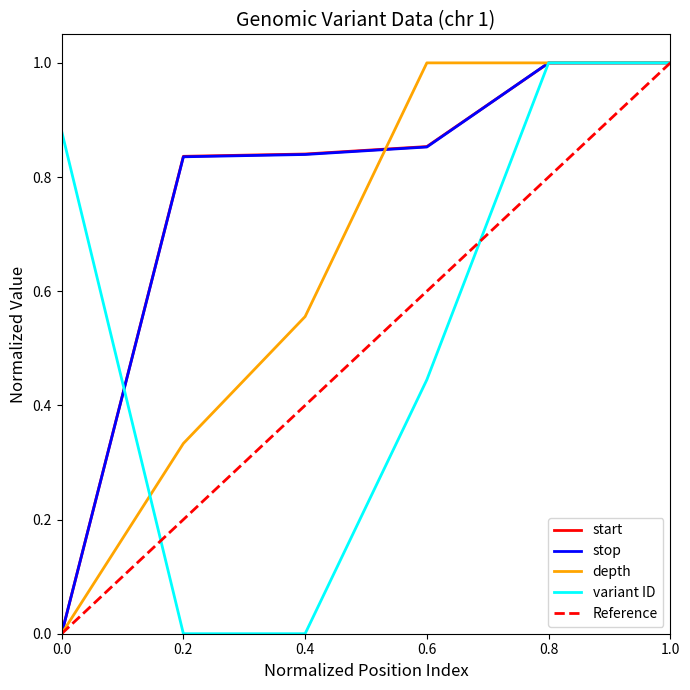

True or false: start has more than 1 points higher than both neighbors.

False